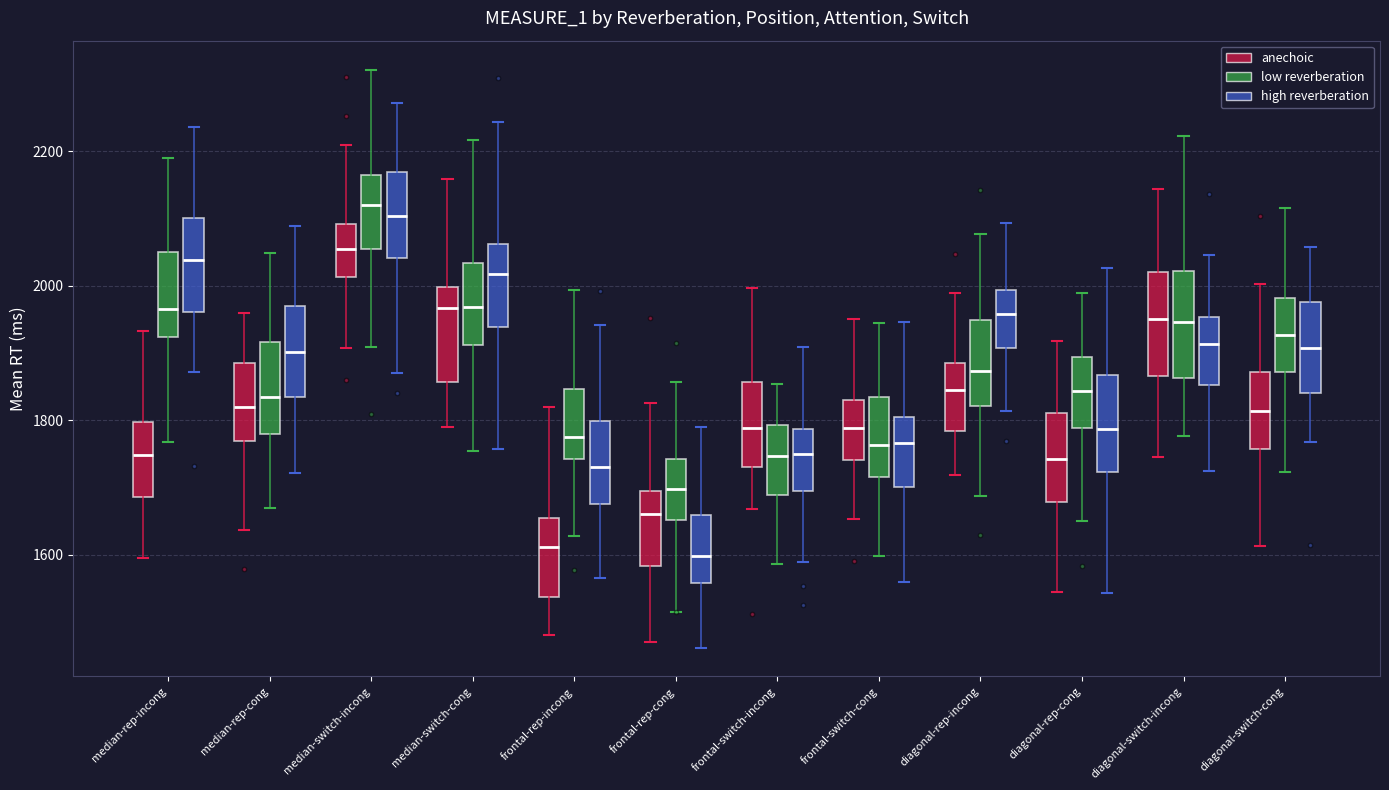

Where is the lower edge of the box for median-switch-cong (anechoic) on the y-axis? The values are not printed on the chart, so give them approximately, as read against the axis.

1860